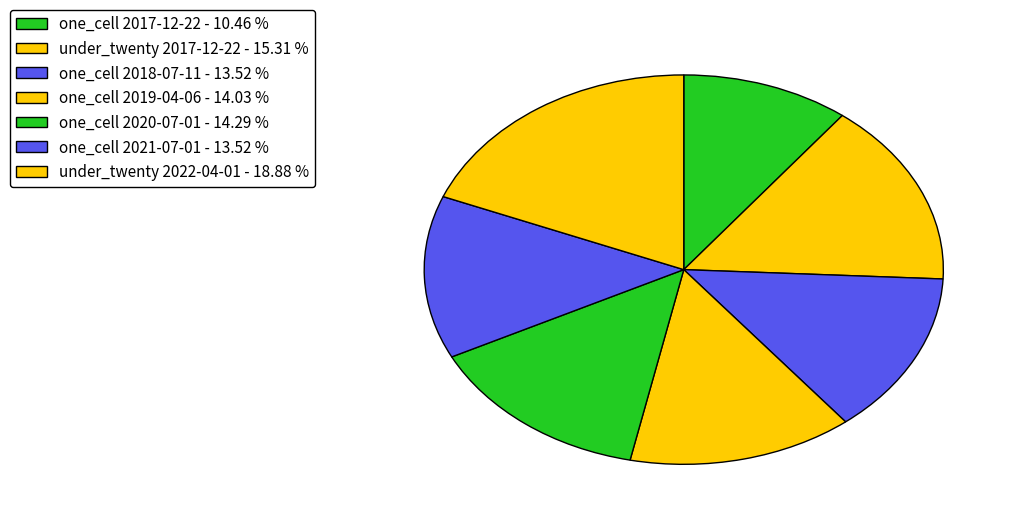

How many slices are in this pie chart?

7